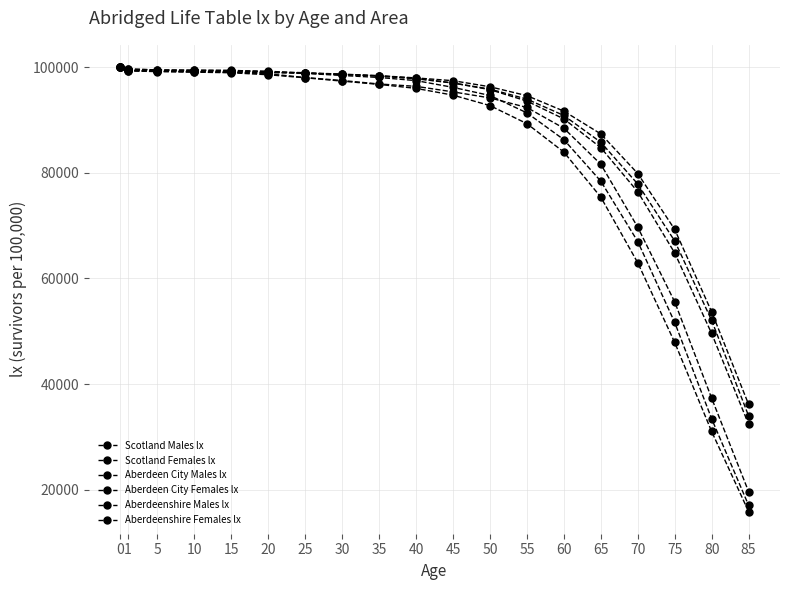

True or false: Scotland Females lx has a value of 169621 at 50.

False